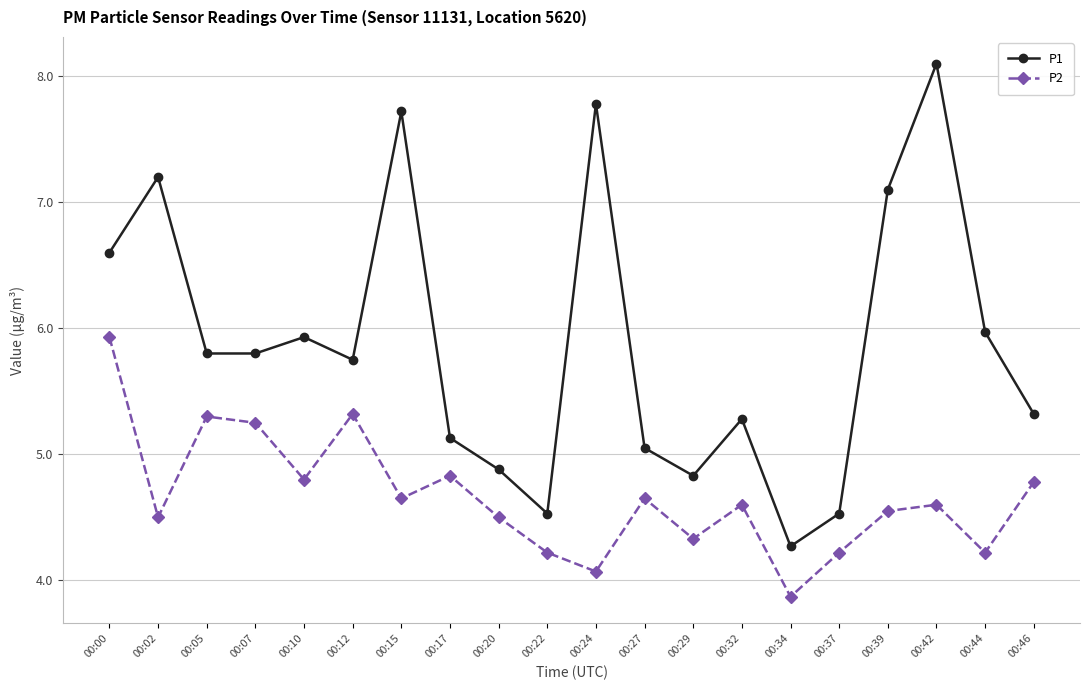

How many lines are shown in the chart?

2